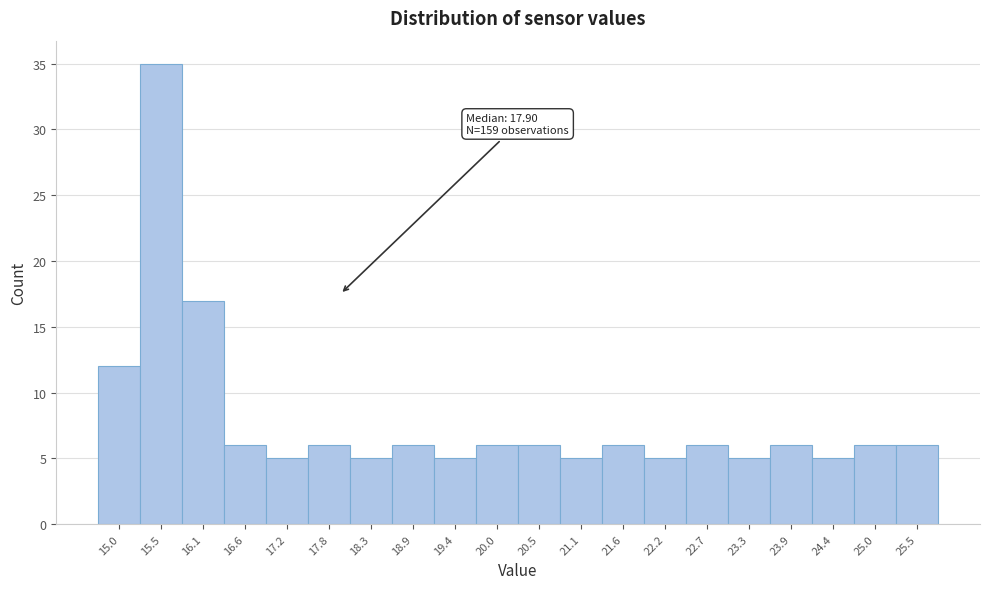

Over which range of the x-axis is the bar tallest?

15.3 to 15.8